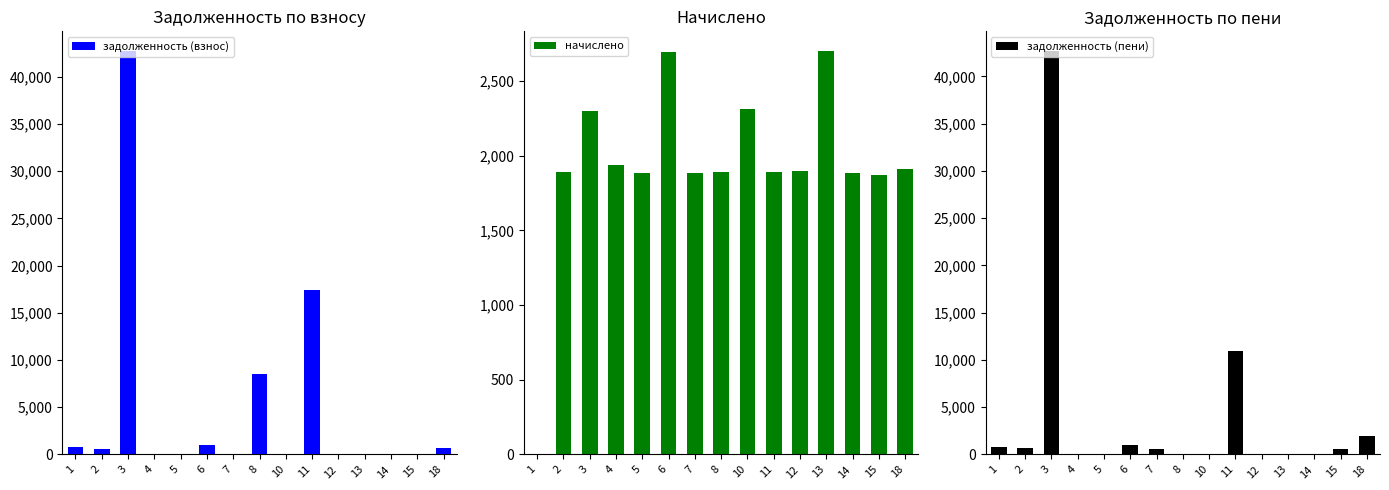

Is it true that задолженность (взнос) equals 18928.3 at 5?

False